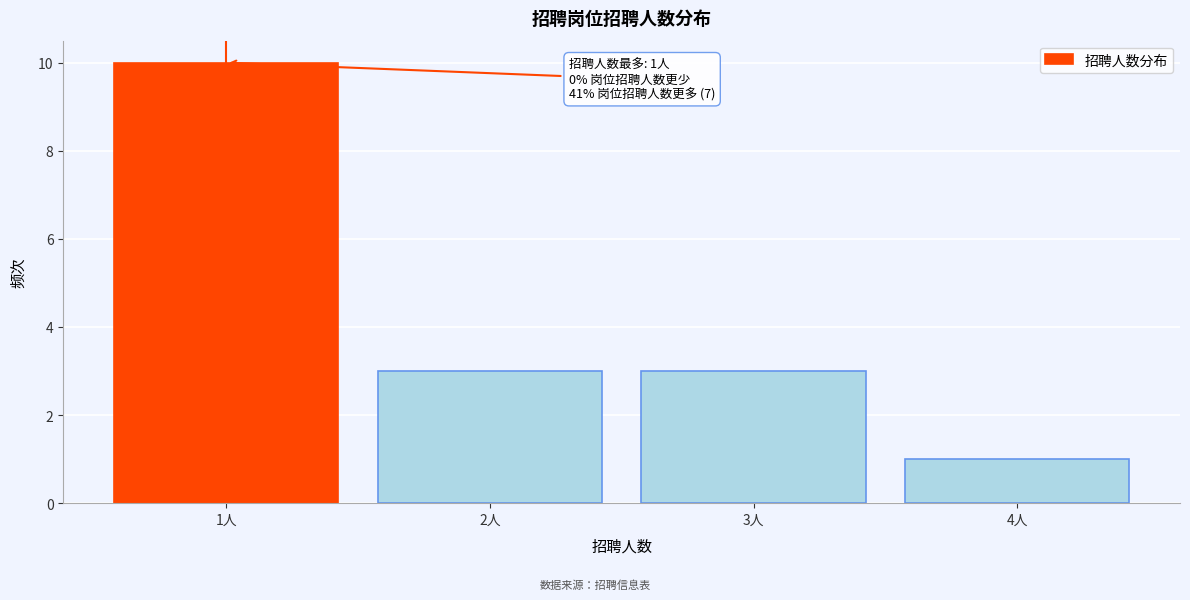

Which range on the x-axis has the tallest bar?

0.5 to 1.5